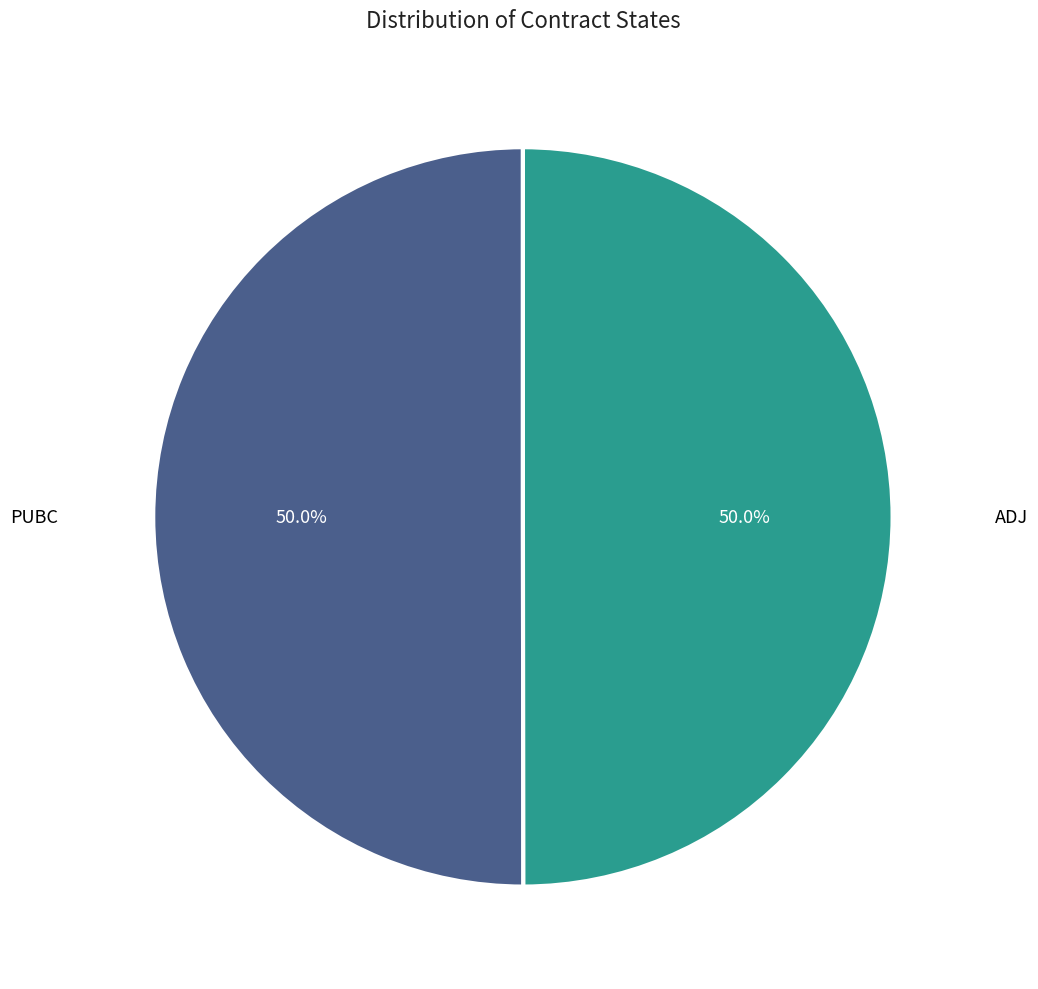

Approximately how many times larger is the value at PUBC compared to ADJ?

1.0